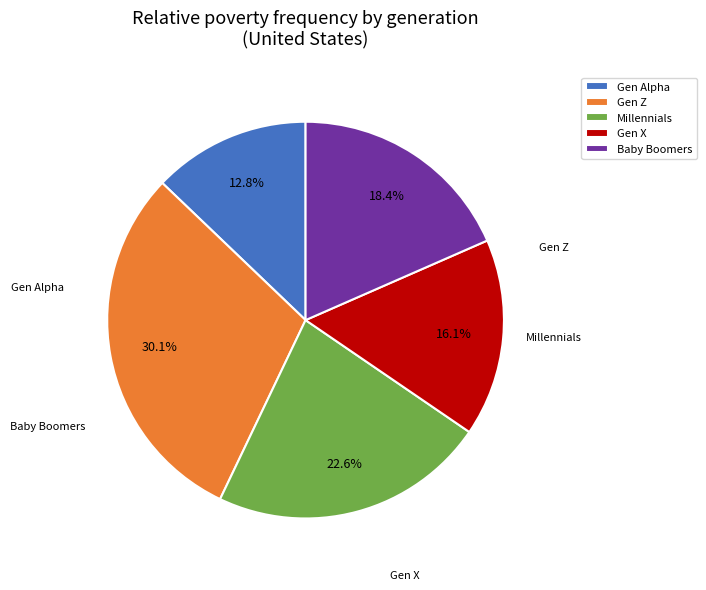

To the nearest percent, what is the average slice percentage?

20%